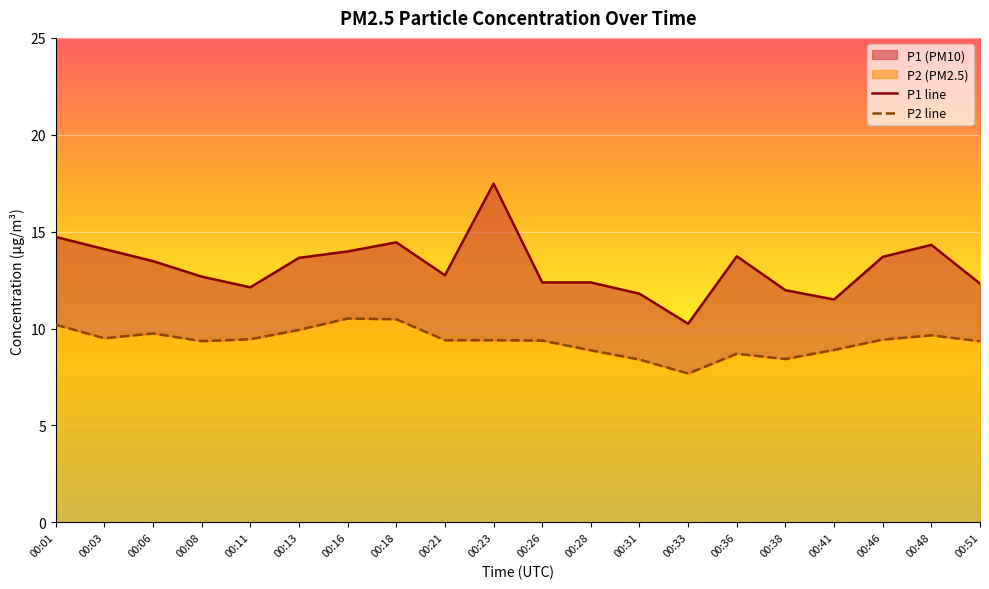

Rank the categories by P2 line value from lowest to highest.

00:33, 00:31, 00:38, 00:36, 00:28, 00:41, 00:08, 00:51, 00:26, 00:21, 00:23, 00:46, 00:11, 00:03, 00:48, 00:06, 00:13, 00:01, 00:18, 00:16